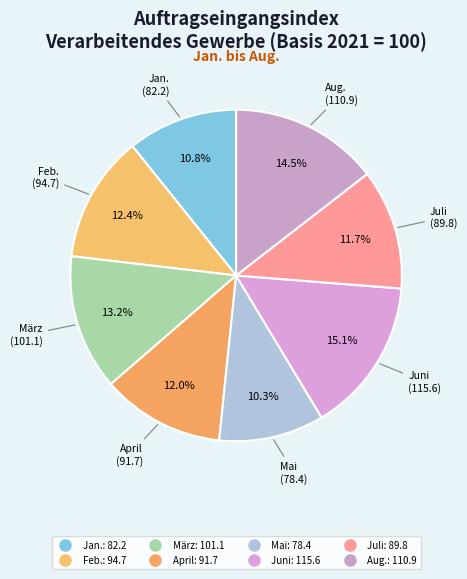

Which slice is the largest?

Juni